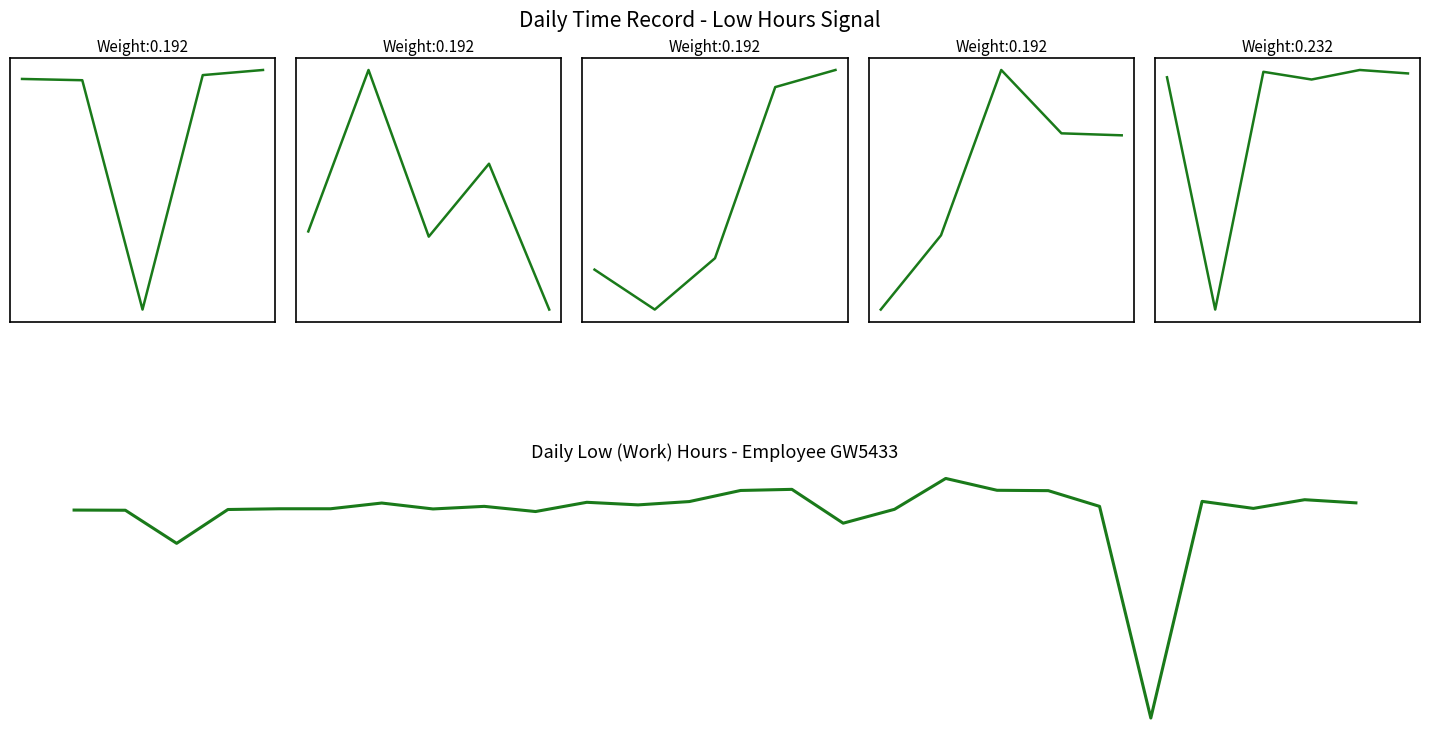

At which category does the data reach its first local valley?

3